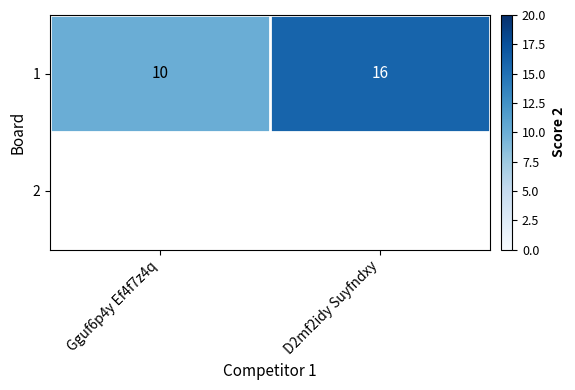

The value of 1 at D2mf2idy Suyfndxy is 16. True or false?

True